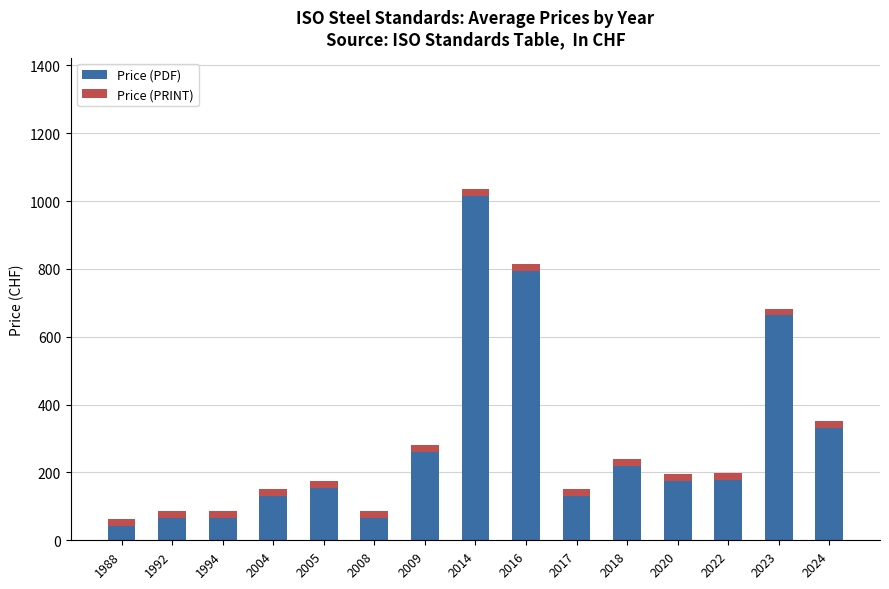

Are the bars grouped side by side (vs. stacked)?

No